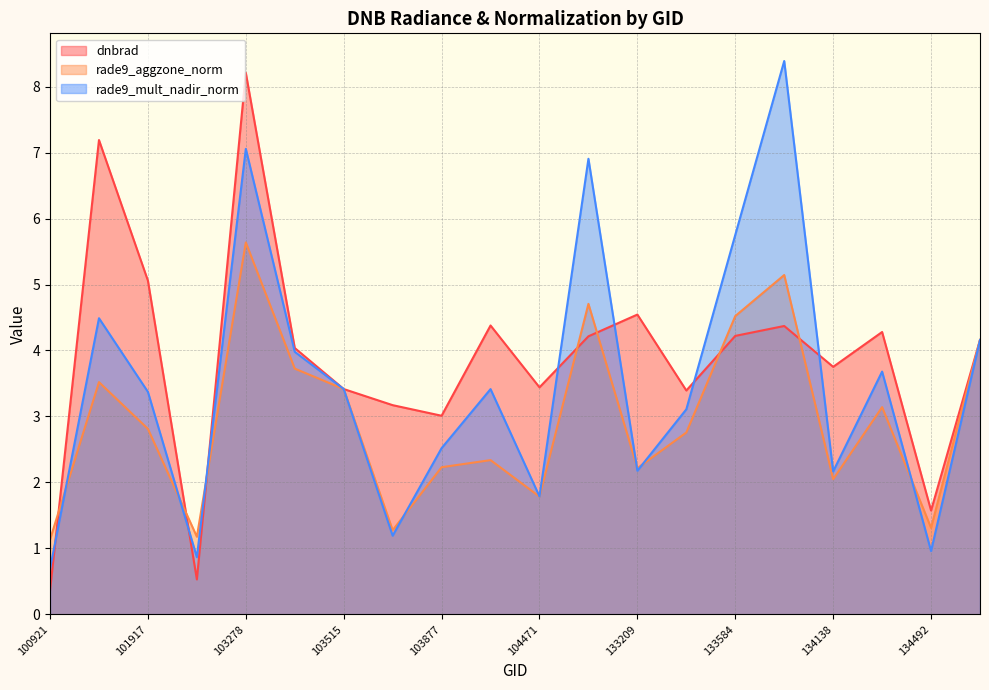

At which category is the sum across all series the highest?

103278